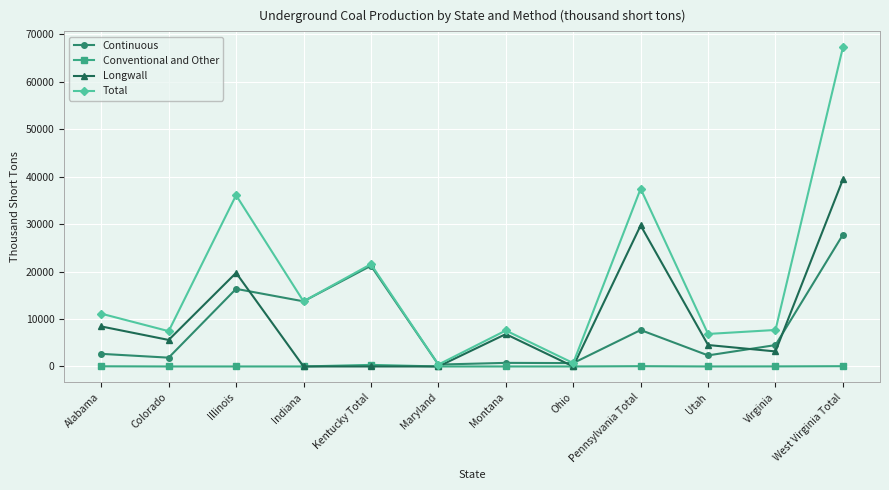

True or false: Continuous and Longwall cross at least once.

True